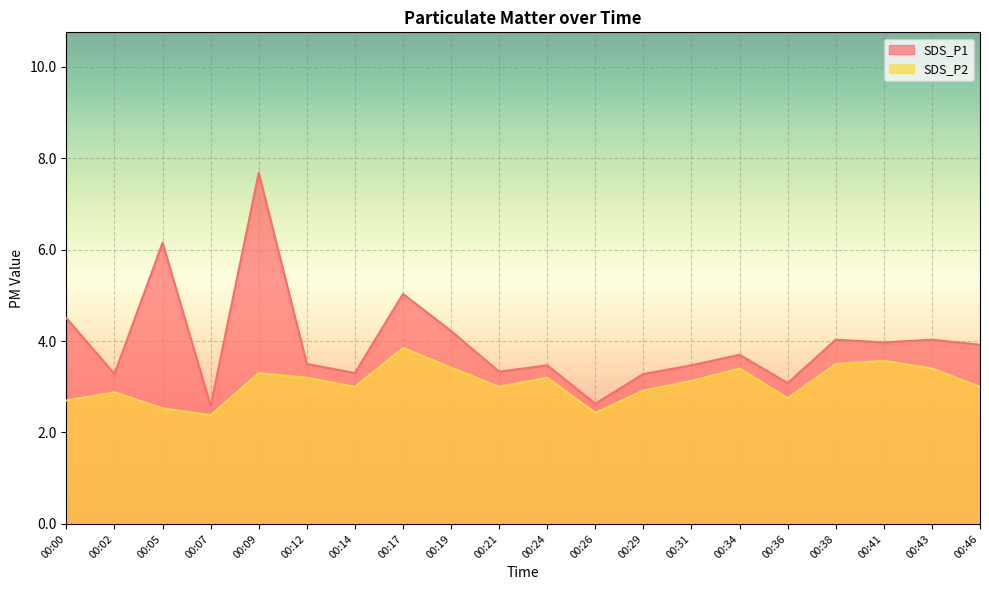

What is the total value across all series at 00:43?

7.4